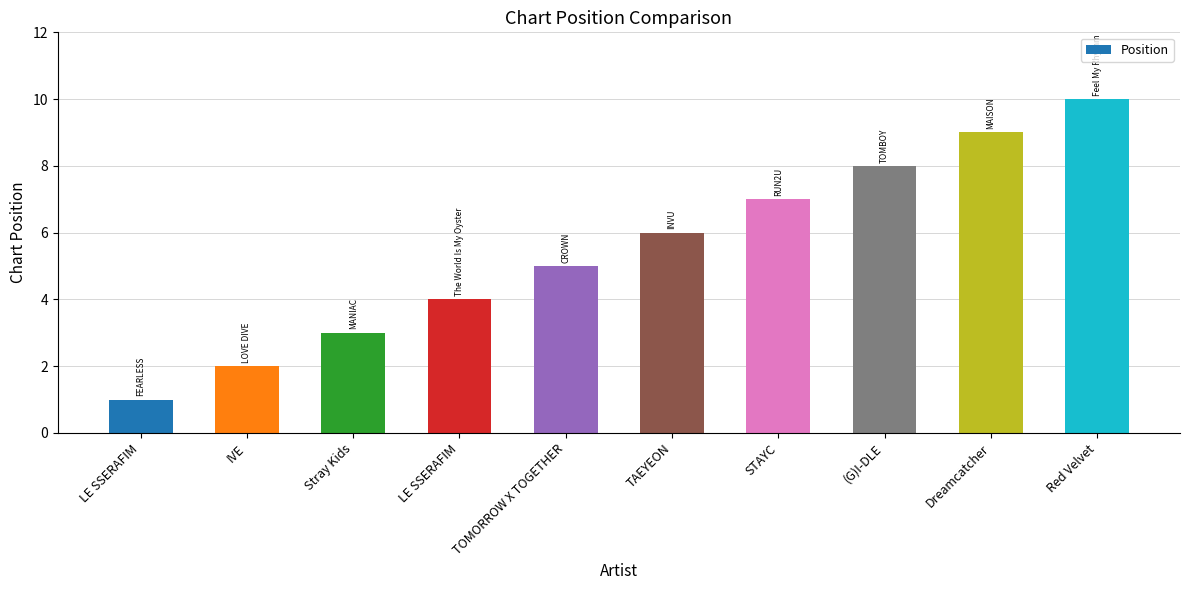

Does the chart contain any negative values?

No